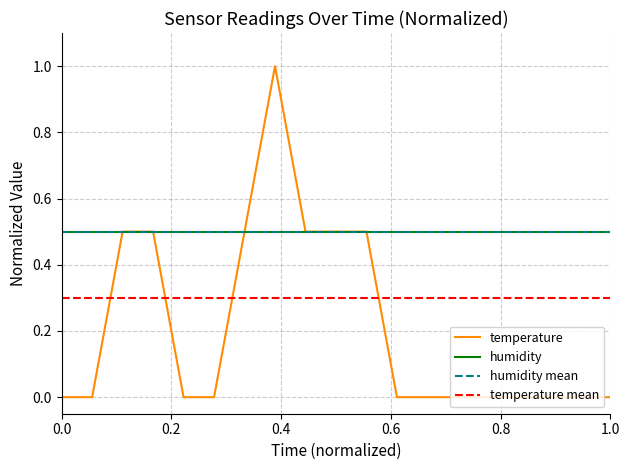

What is the minimum value for humidity?

0.5